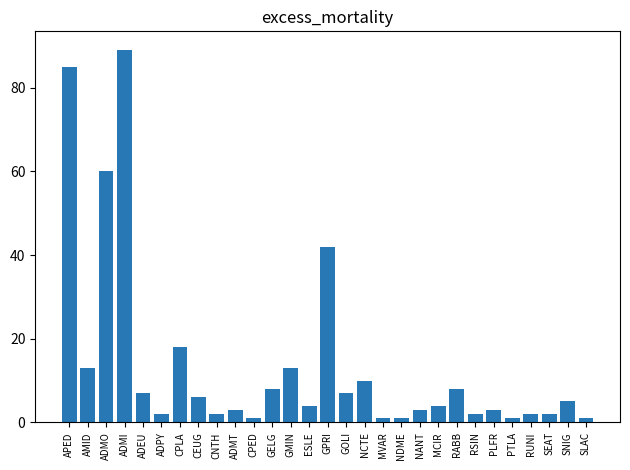

What is the value of the 23rd bar from the left?

2